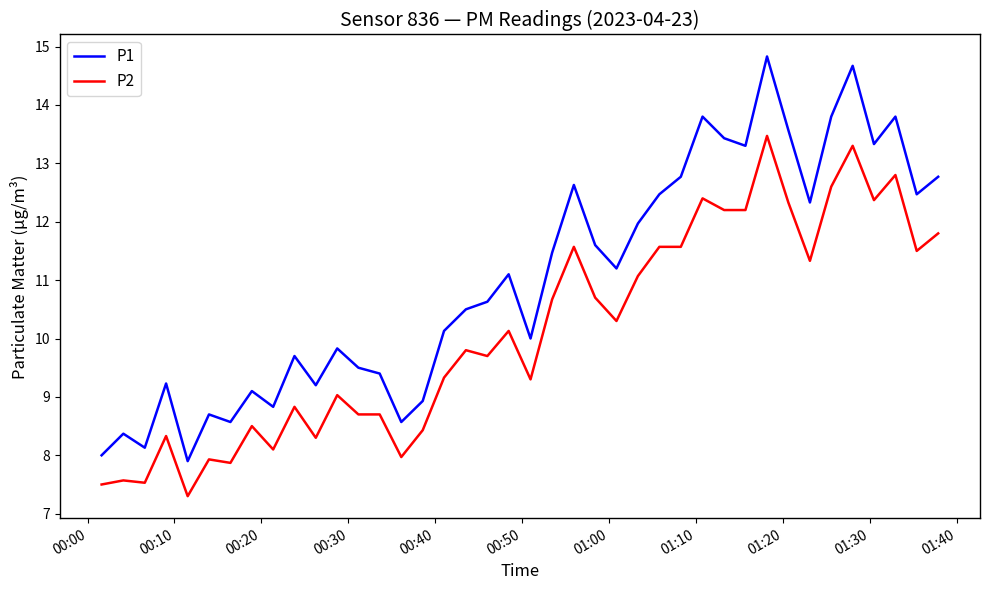

What is the minimum value shown in the chart?

7.3